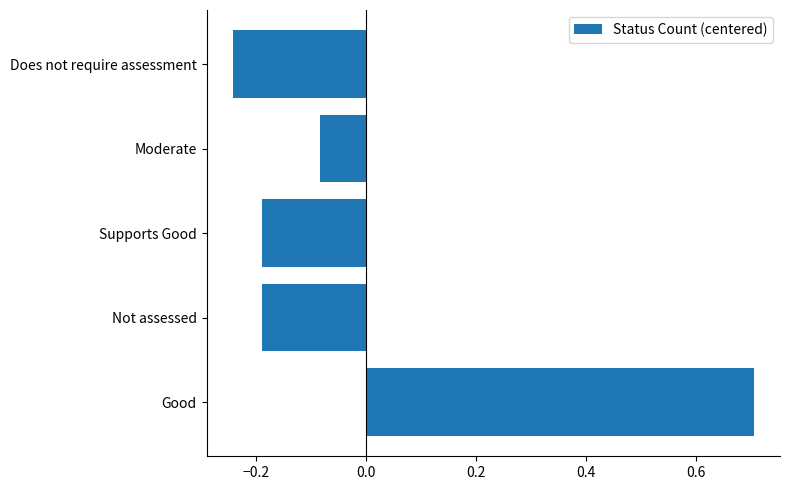

What is the difference between the maximum and minimum values?

0.9